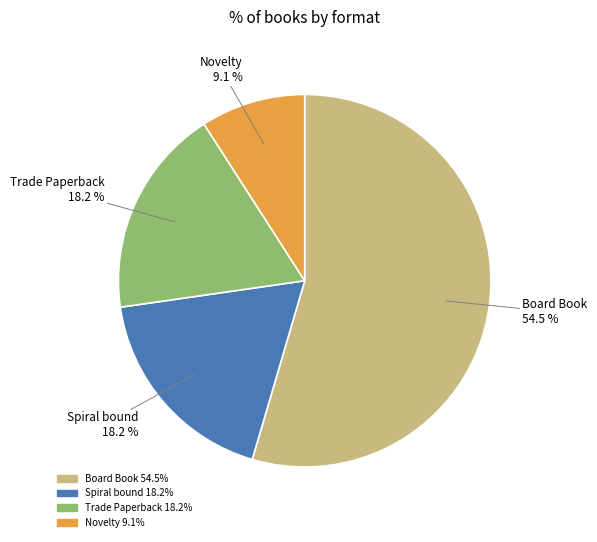

To the nearest percent, what portion does Novelty represent?

9%